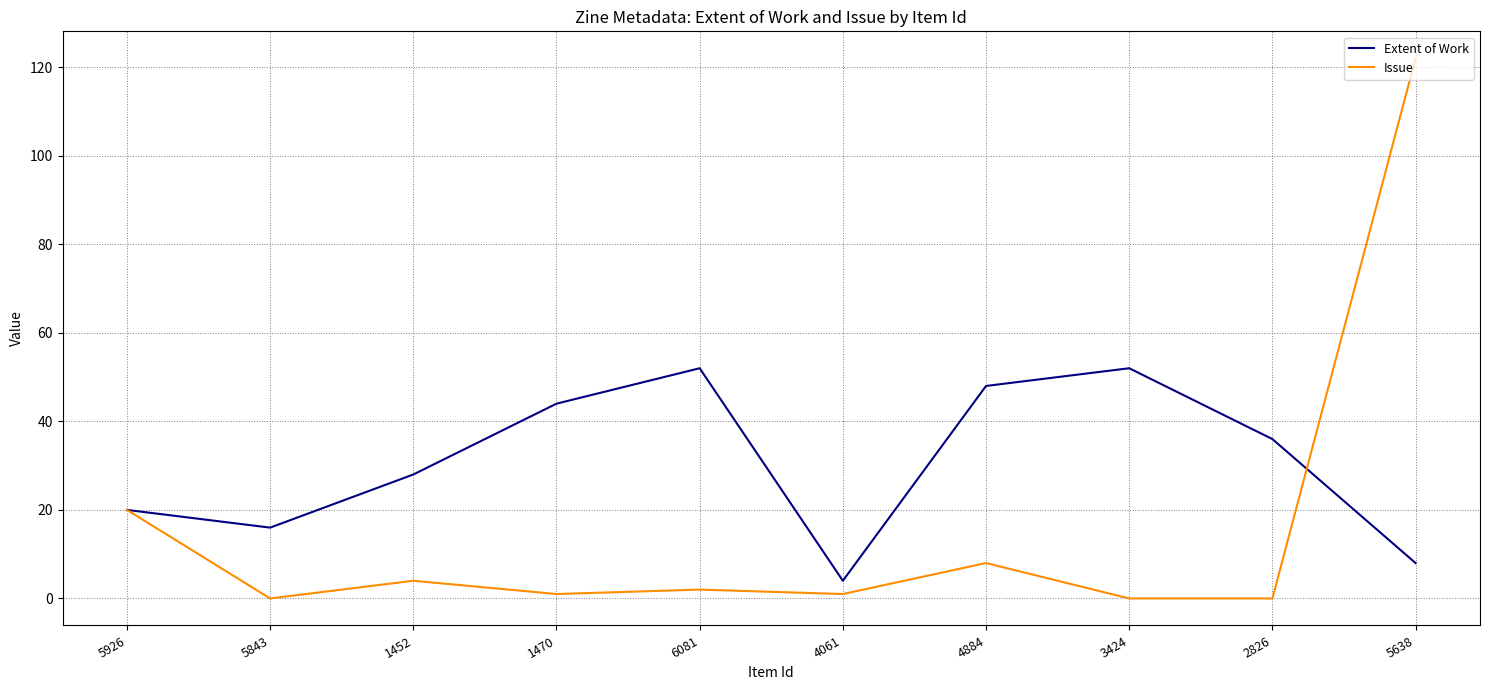

Is it true that Issue equals 20 at 5926?

True